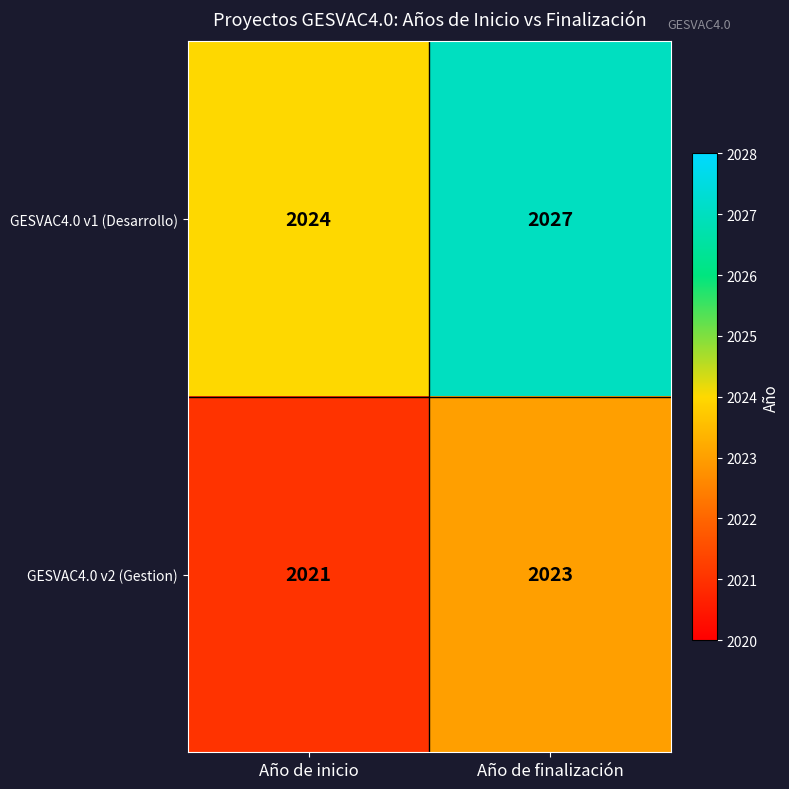

True or false: GESVAC4.0 v2 (Gestion) has a value of 2021 at Año de inicio.

True